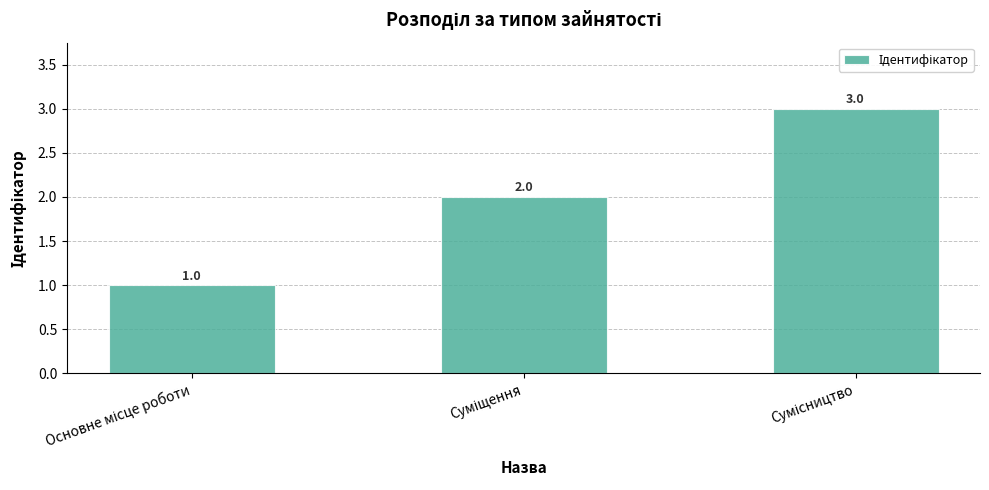

What is the maximum value shown in the chart?

3